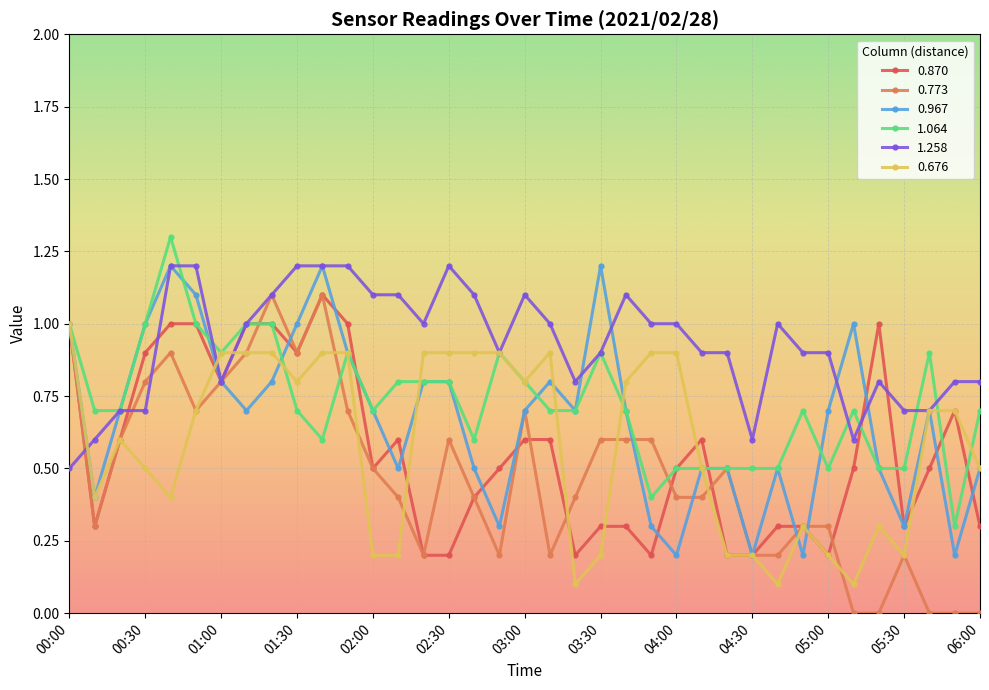

Which series has the largest total across all categories?

1.258